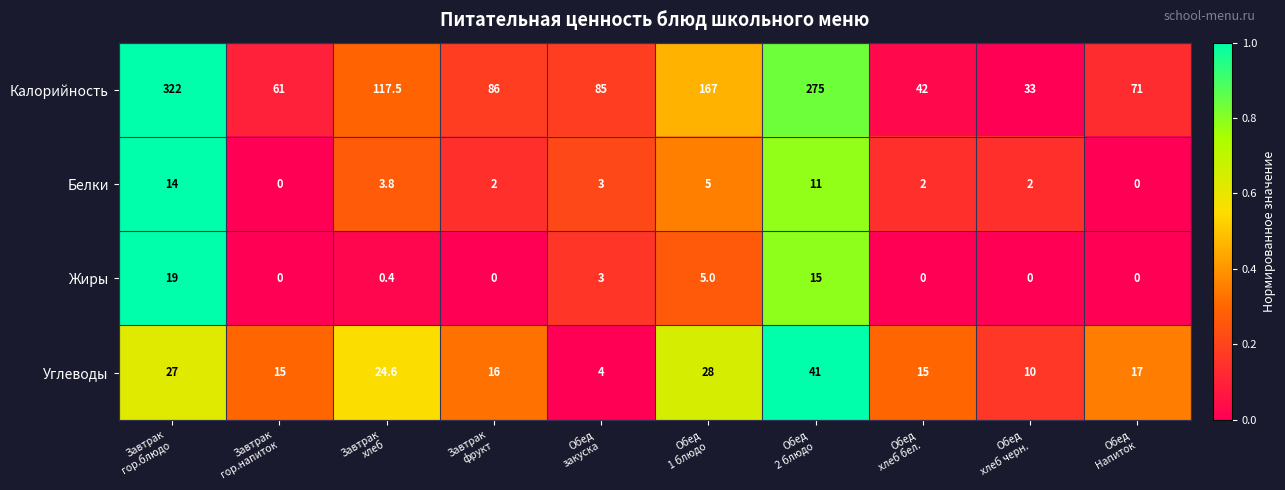

What is the lowest value of the Углеводы series?

4.0